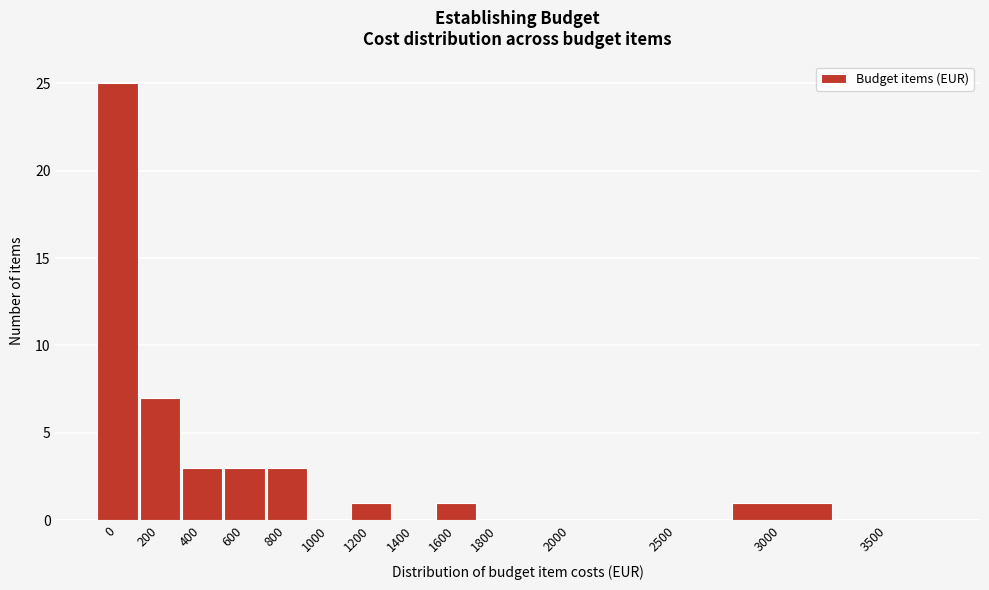

Reading left to right, transcribe all the data shown in this chart.

0=25	200=7	400=3	600=3	800=3	1000=0	1200=1	1400=0	1600=1	1800=0	2000=0	2500=0	3000=1	3500=0